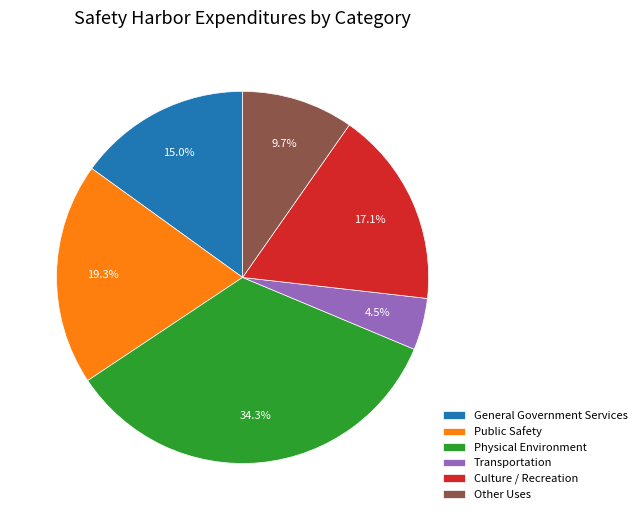

To the nearest percent, what is the average slice percentage?

17%